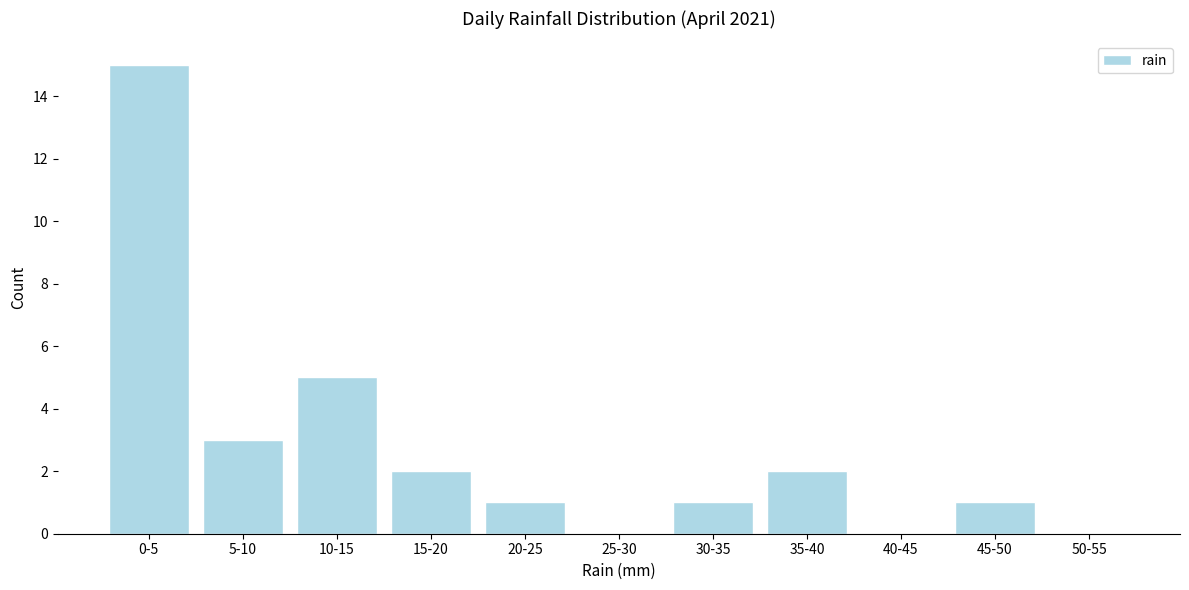

Reading left to right, extract all data points from this chart.

0-5=15	5-10=3	10-15=5	15-20=2	20-25=1	25-30=0	30-35=1	35-40=2	40-45=0	45-50=1	50-55=0